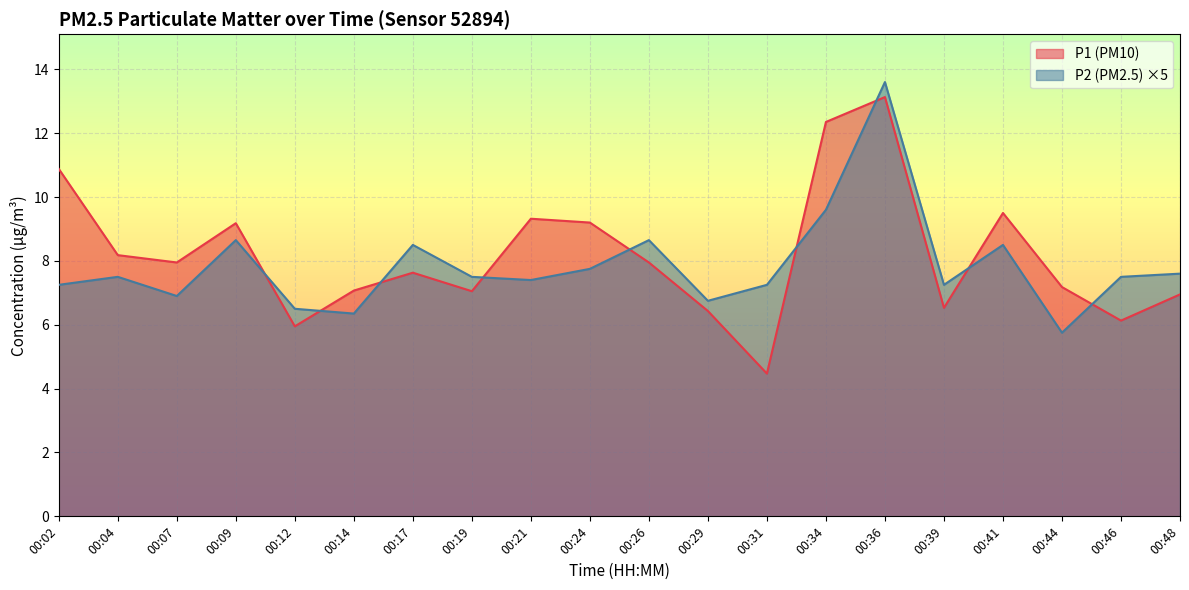

What is the difference between the maximum and second lowest values in the P1 series?

7.2